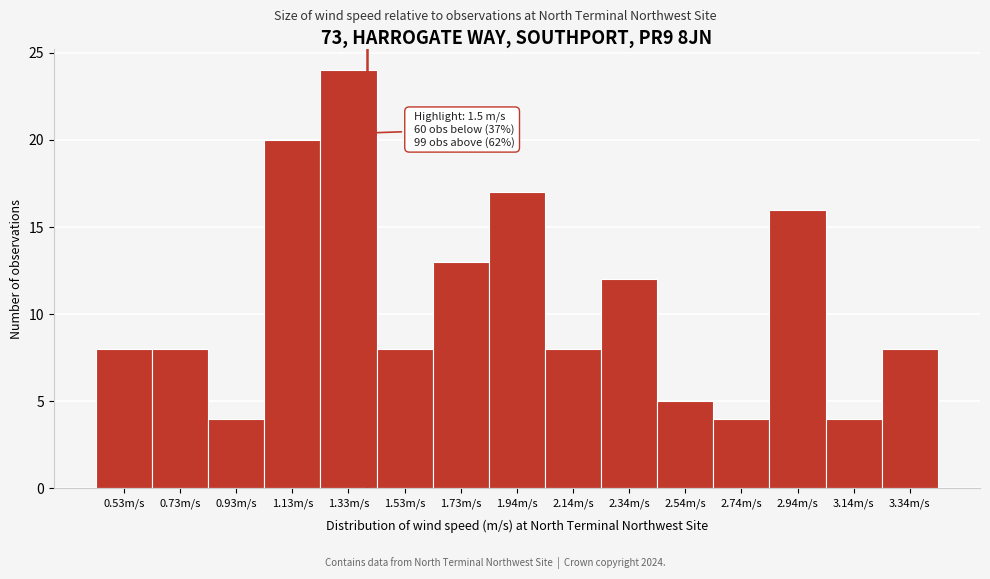

Reading left to right, list all the values displayed in this chart.

8	8	4	20	24	8	13	17	8	12	5	4	16	4	8